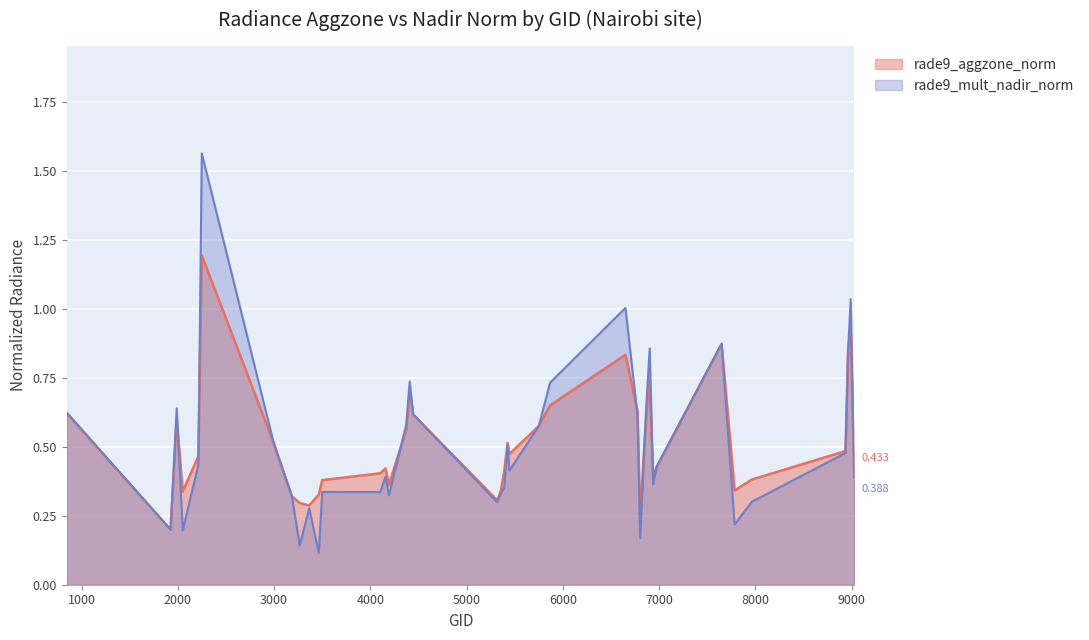

Is it true that rade9_aggzone_norm equals 0.1 at 3185?

False